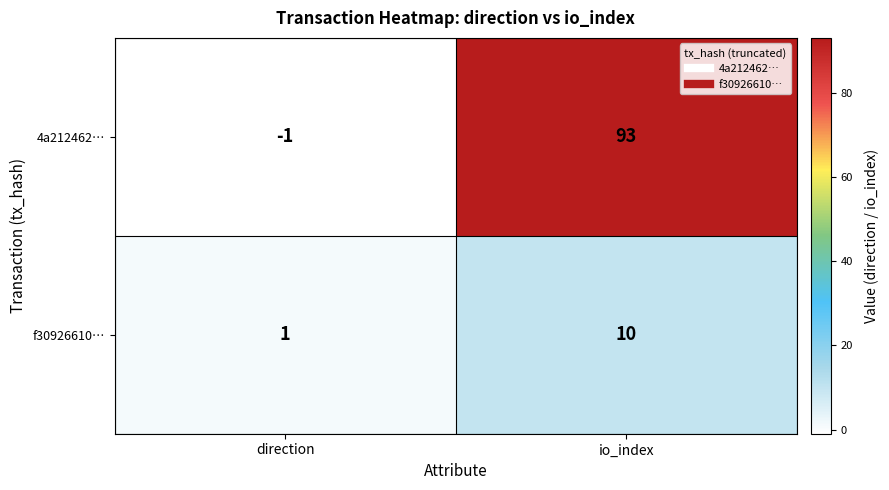

How many distinct data groups are displayed?

2